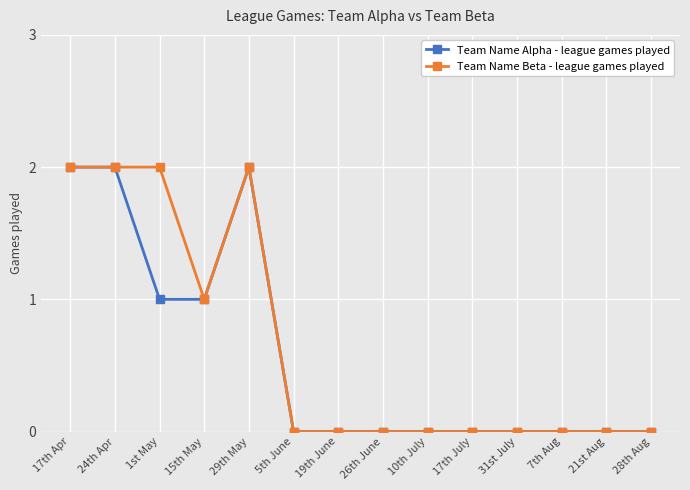

Is the value of Team Name Beta - league games played at 21st Aug greater than the value of Team Name Alpha - league games played at 17th Apr?

No